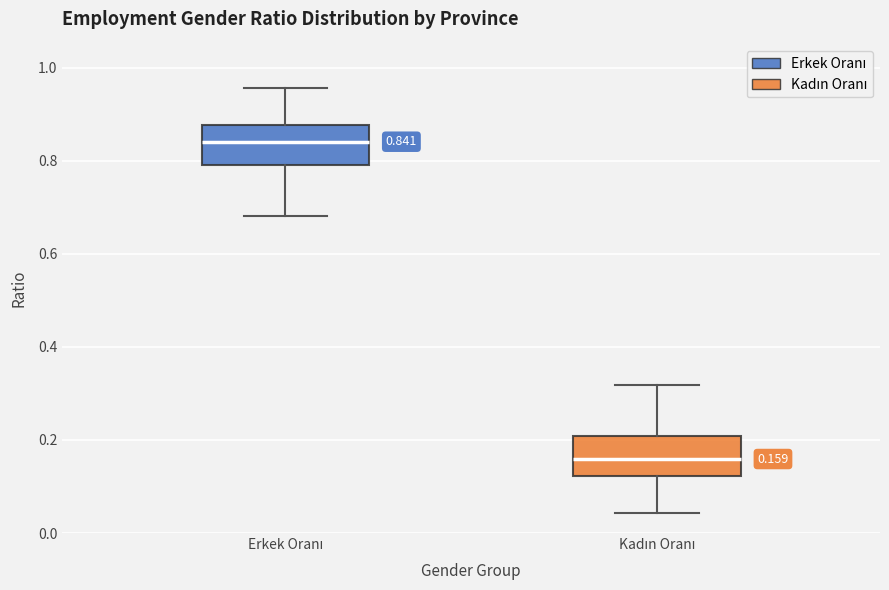

Which box's median line is the highest?

Erkek Oranı